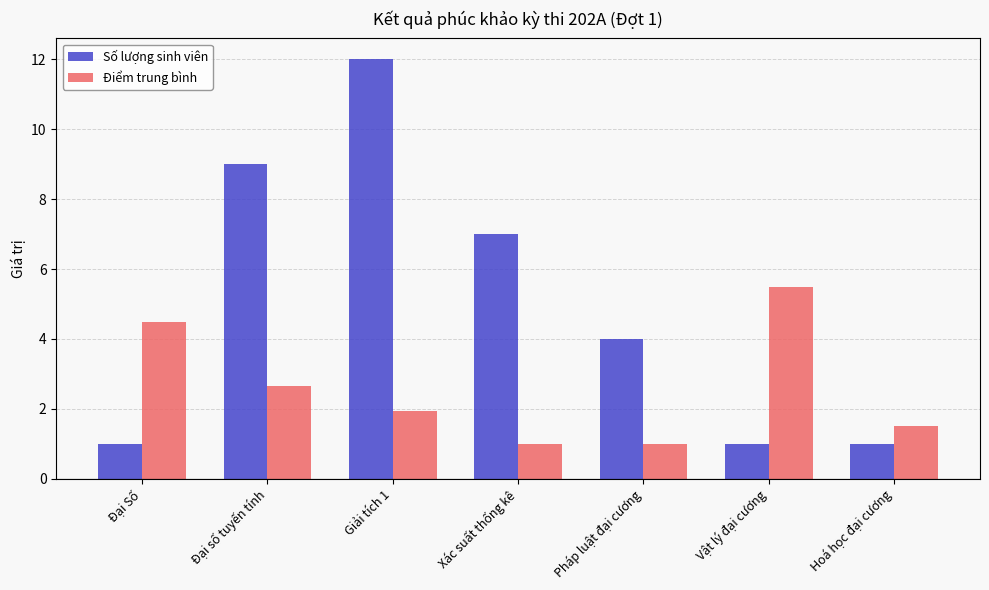

Count the Số lượng sinh viên values in the range 1 to 9.

6